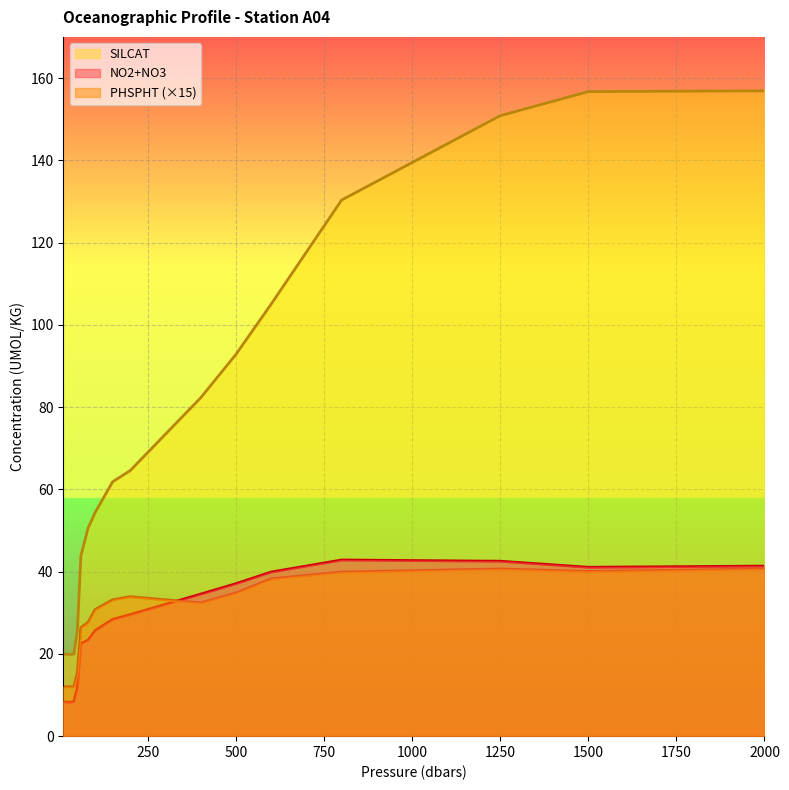

At which label does NO2+NO3 reach its minimum?

30.0